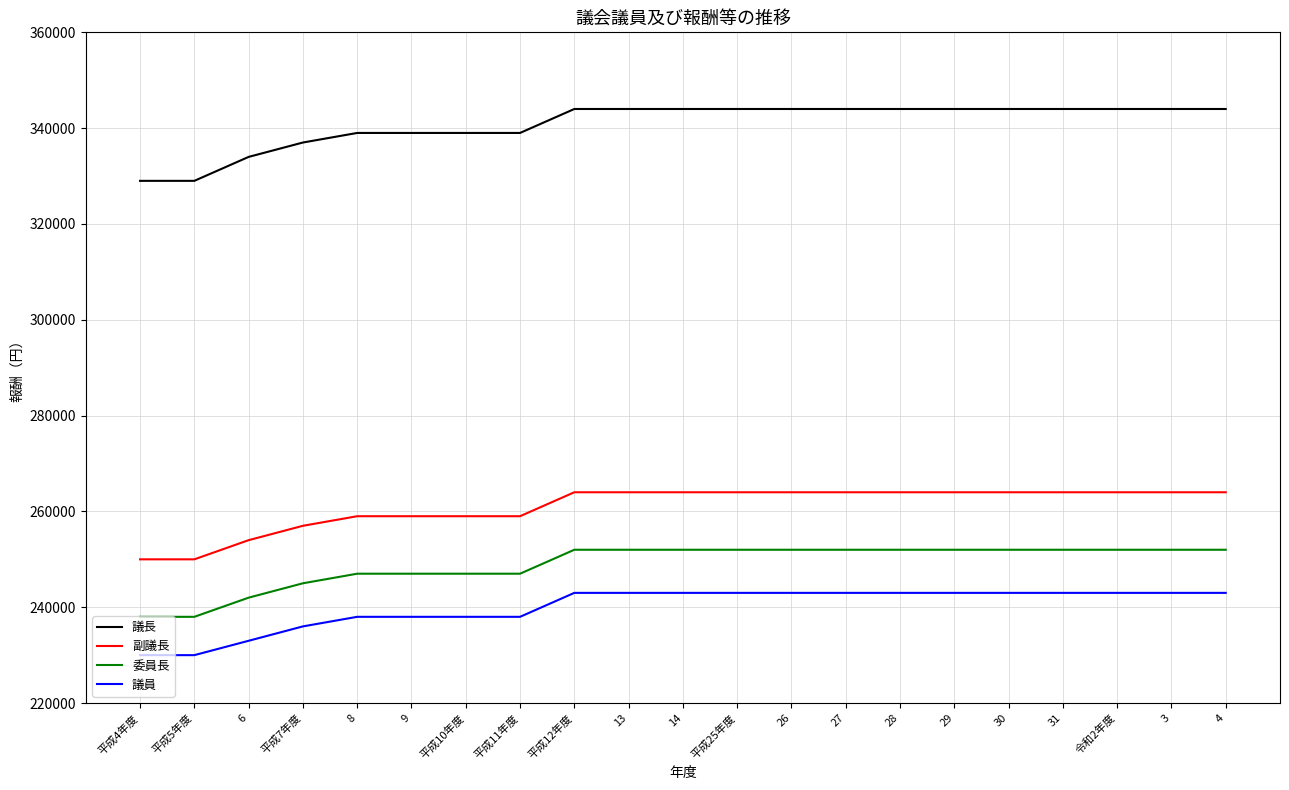

Rank the series at 平成10年度 from highest to lowest value.

議長, 副議長, 委員長, 議員